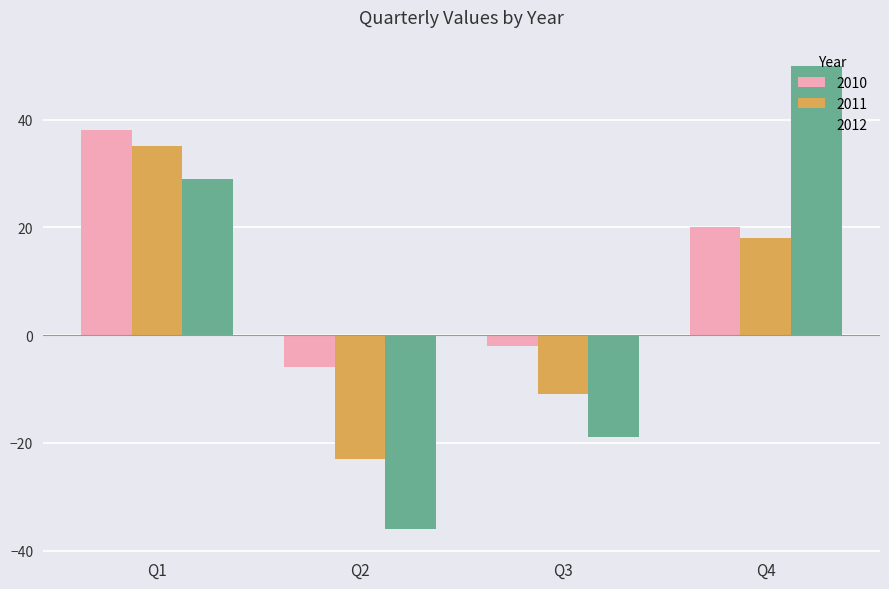

The 2012 series shows 44 at Q1. True or false?

False